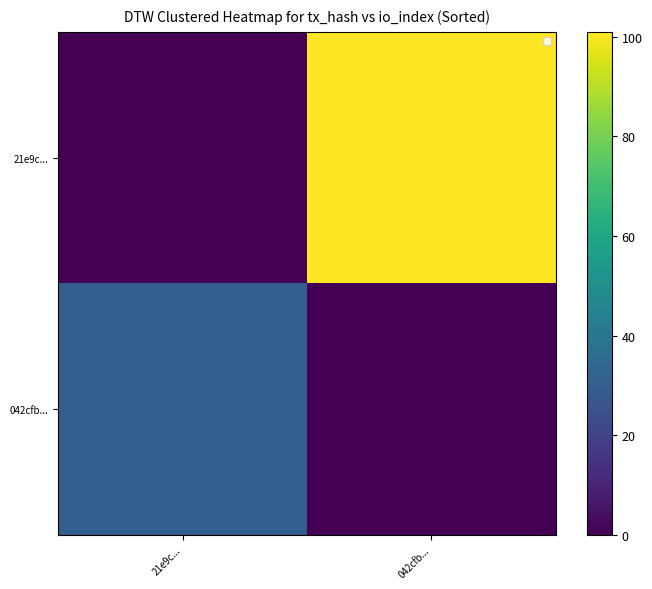

The value of 042cfb... at 21e9c... is 8. True or false?

False